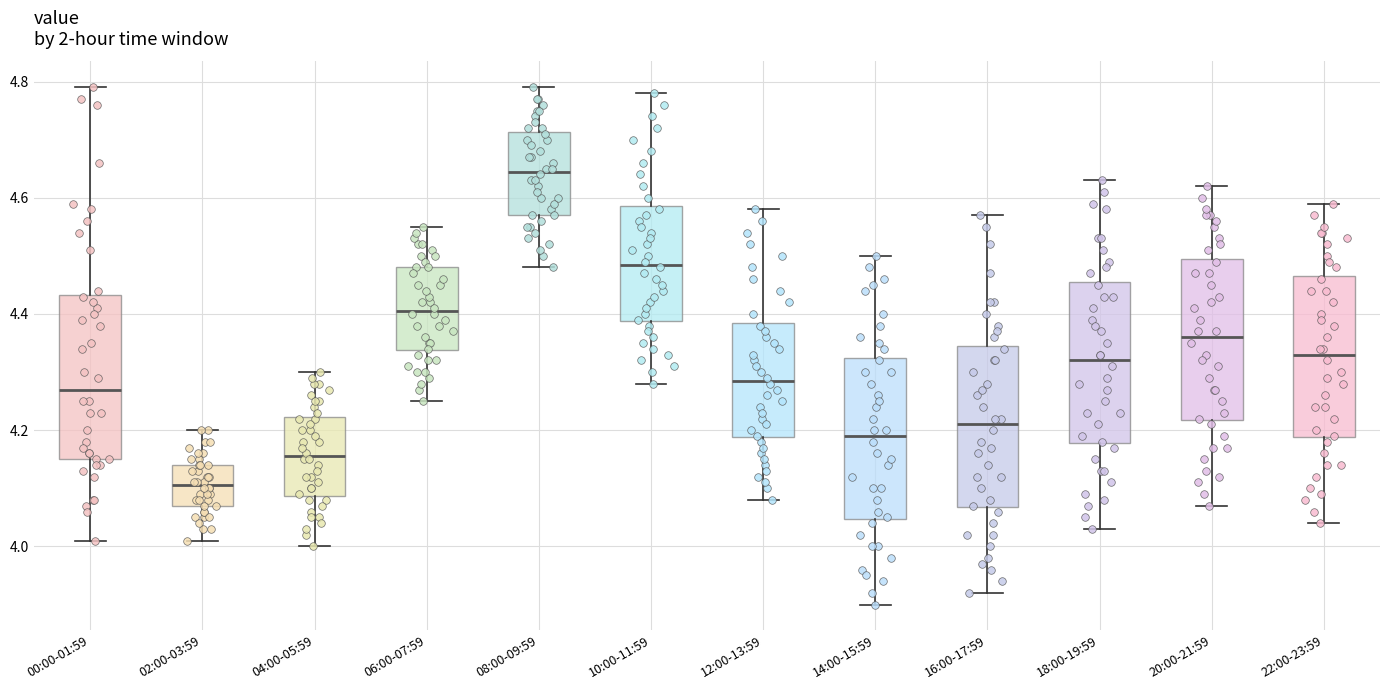

Reading left to right, transcribe this box plot: for each box, give where its median line is, the range the box spans, and where its two whiskers end, as read against the y-axis. The values are not printed on the chart, so give them approximately, as read against the axis.

00:00-01:59: median 4.28, box 4.16 to 4.44, whiskers 4.02 to 4.80
02:00-03:59: median 4.10, box 4.08 to 4.14, whiskers 4.02 to 4.20
04:00-05:59: median 4.16, box 4.08 to 4.22, whiskers 4.00 to 4.30
06:00-07:59: median 4.40, box 4.34 to 4.48, whiskers 4.26 to 4.56
08:00-09:59: median 4.64, box 4.58 to 4.72, whiskers 4.48 to 4.80
10:00-11:59: median 4.48, box 4.38 to 4.58, whiskers 4.28 to 4.78
12:00-13:59: median 4.28, box 4.18 to 4.38, whiskers 4.08 to 4.58
14:00-15:59: median 4.20, box 4.04 to 4.32, whiskers 3.90 to 4.50
16:00-17:59: median 4.22, box 4.06 to 4.34, whiskers 3.92 to 4.58
18:00-19:59: median 4.32, box 4.18 to 4.46, whiskers 4.04 to 4.64
20:00-21:59: median 4.36, box 4.22 to 4.50, whiskers 4.08 to 4.62
22:00-23:59: median 4.34, box 4.18 to 4.46, whiskers 4.04 to 4.60